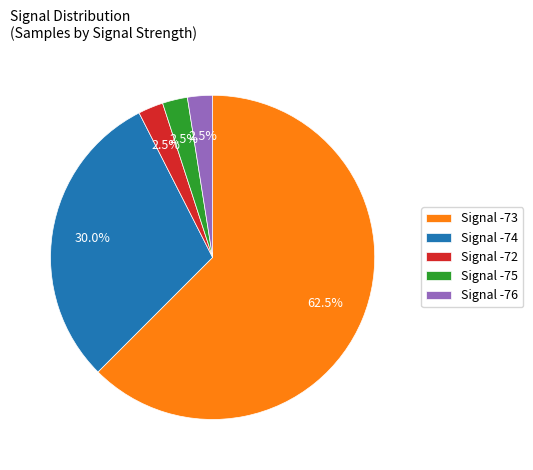

Which category has the biggest portion of the pie?

Signal -73